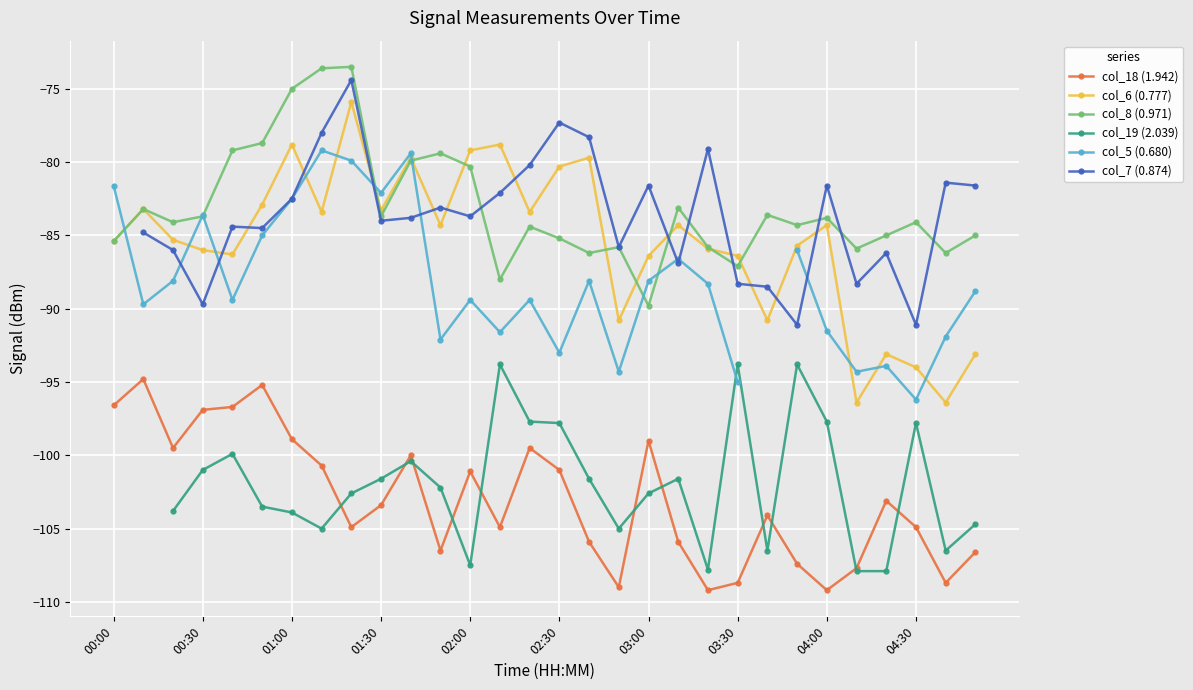

The col_18 (1.942) series shows -108.7 at 03:30. True or false?

True